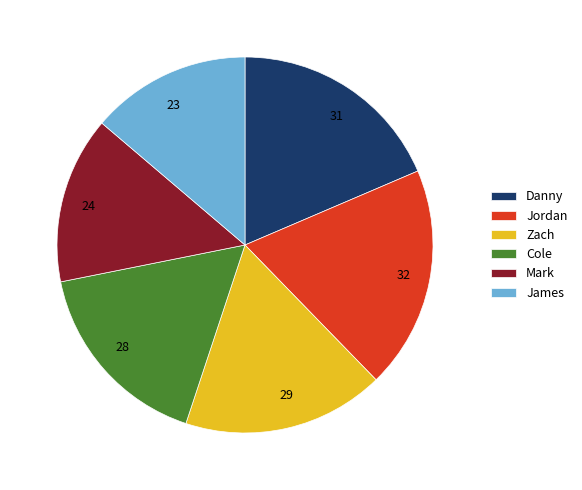

Is there a majority slice in this chart?

No